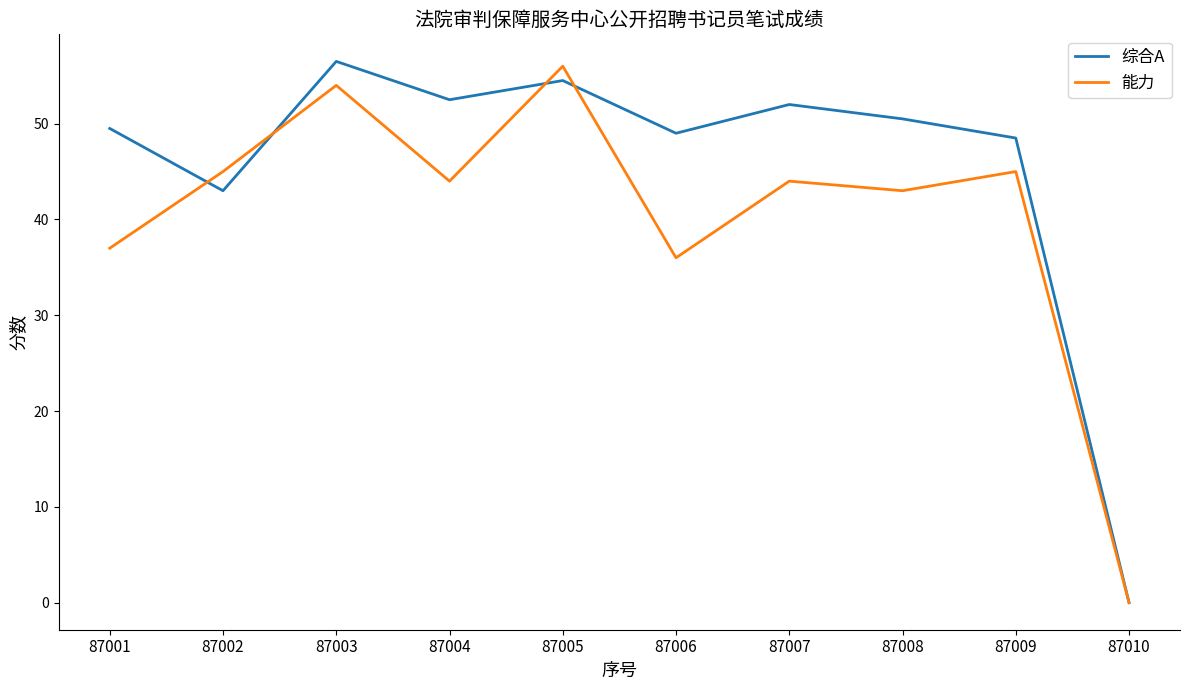

What is the spread (max minus min) of values at 87001?

12.5